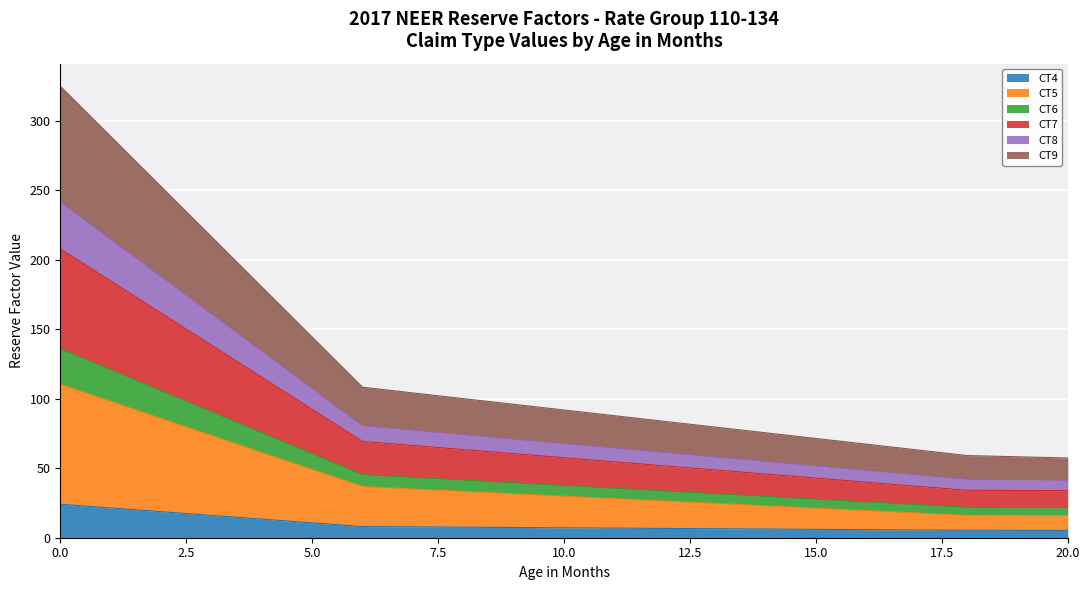

What is the difference between the CT5 values at 12 and 14?

3.5